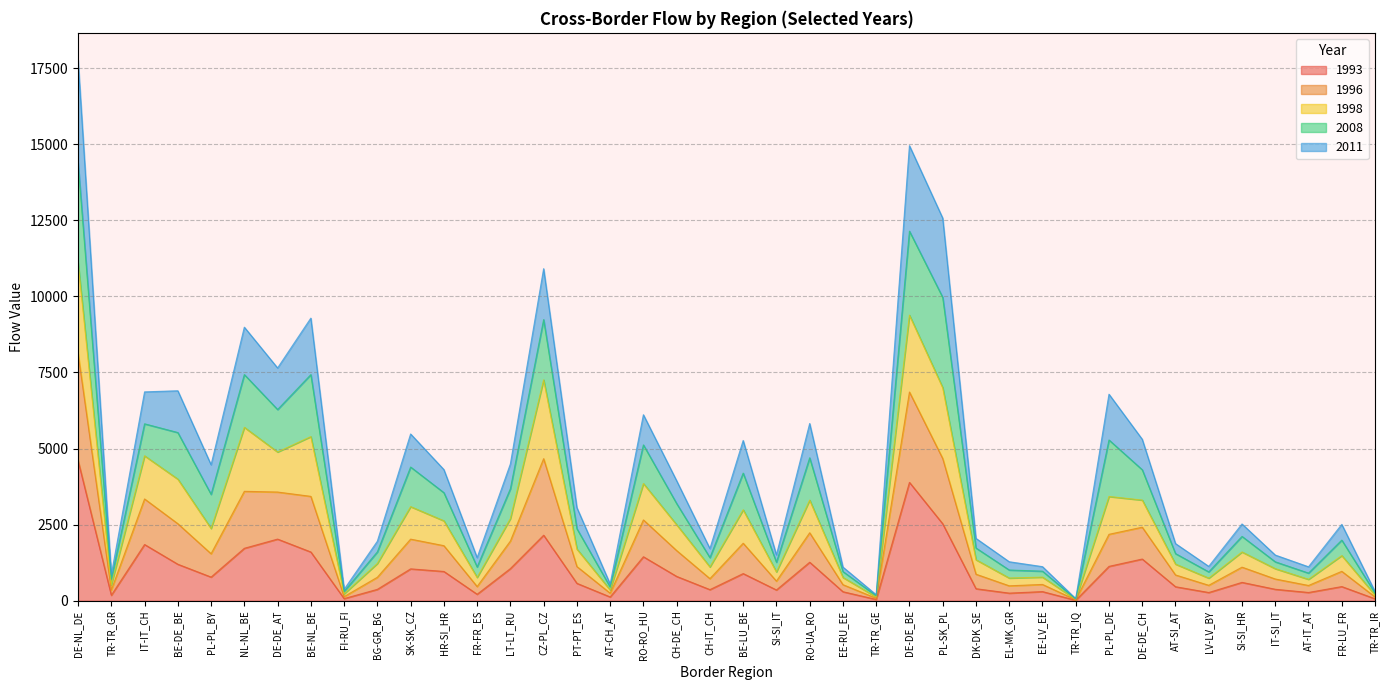

At which category is the sum across all series the highest?

DE-NL_DE